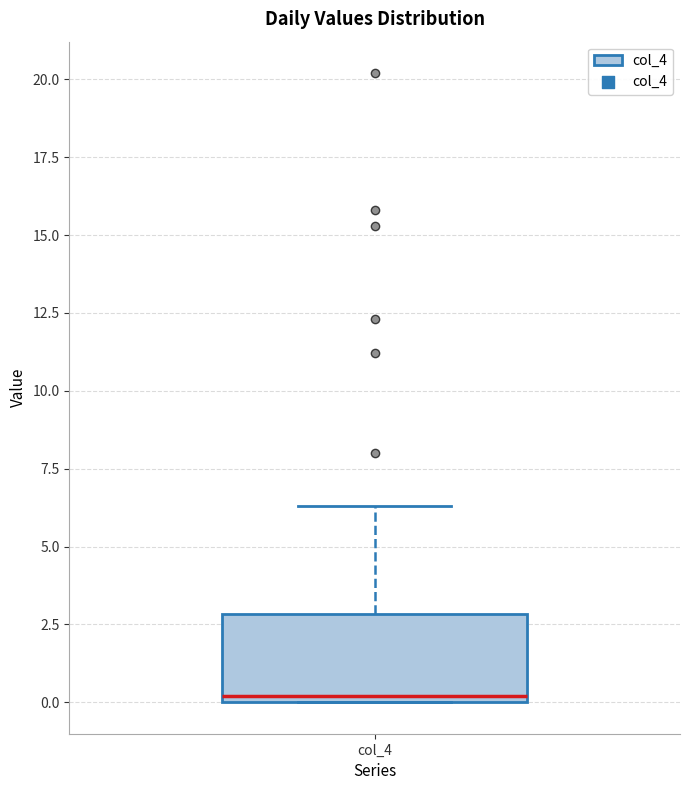

Where is the lower edge of the box for col_4 on the y-axis? The values are not printed on the chart, so give them approximately, as read against the axis.

0.0